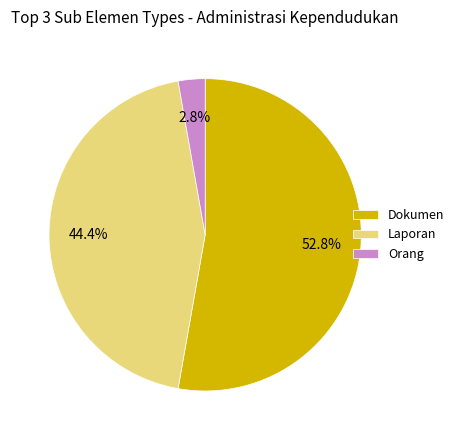

Which category has the smallest portion of the pie?

Orang